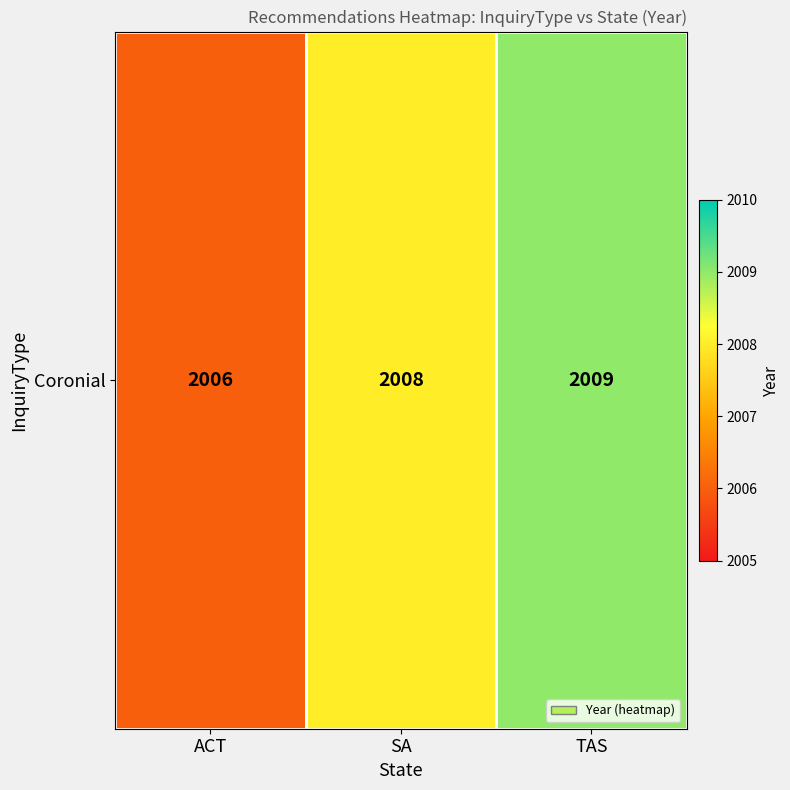

Where is the data nearest to the value 2007?

ACT